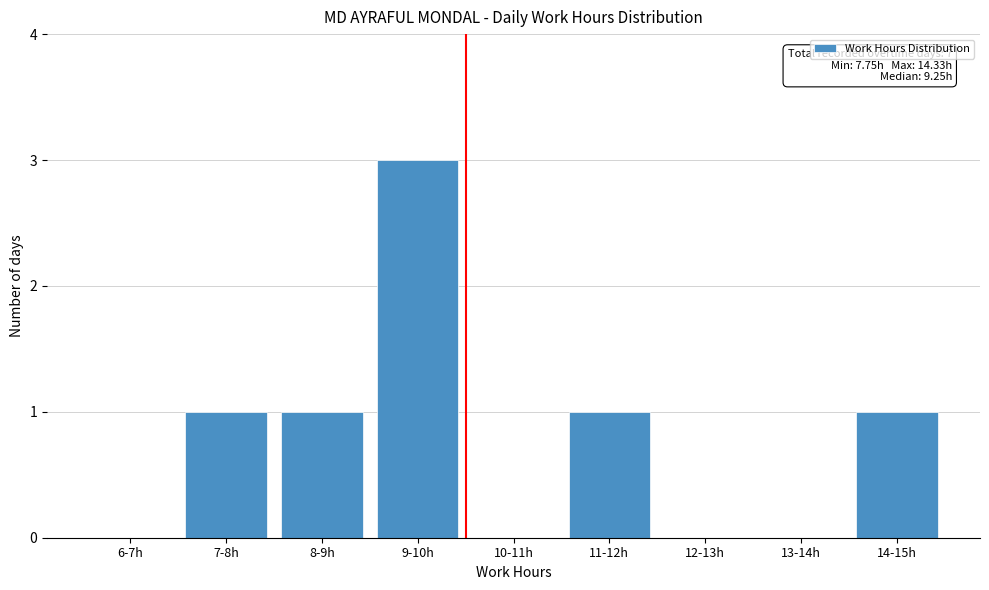

Reading left to right, what are all the values shown in this chart?

6-7h=0	7-8h=1	8-9h=1	9-10h=3	10-11h=0	11-12h=1	12-13h=0	13-14h=0	14-15h=1